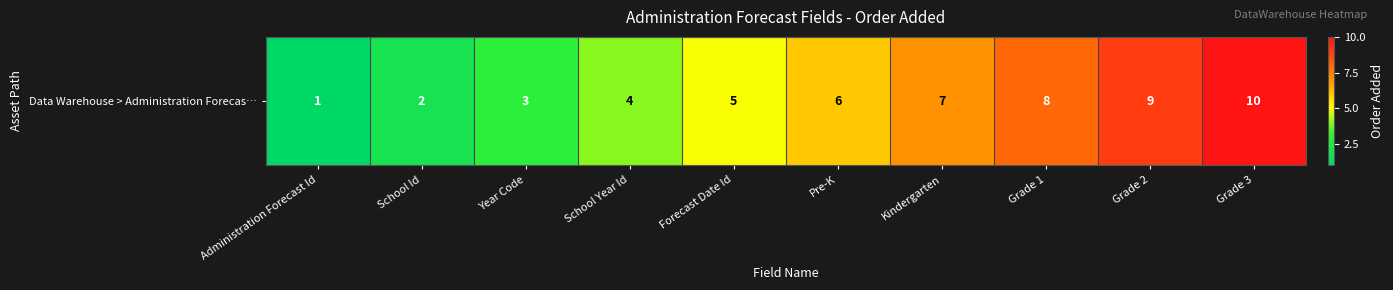

Rank the categories by value from highest to lowest.

Grade 3, Grade 2, Grade 1, Kindergarten, Pre-K, Forecast Date Id, School Year Id, Year Code, School Id, Administration Forecast Id